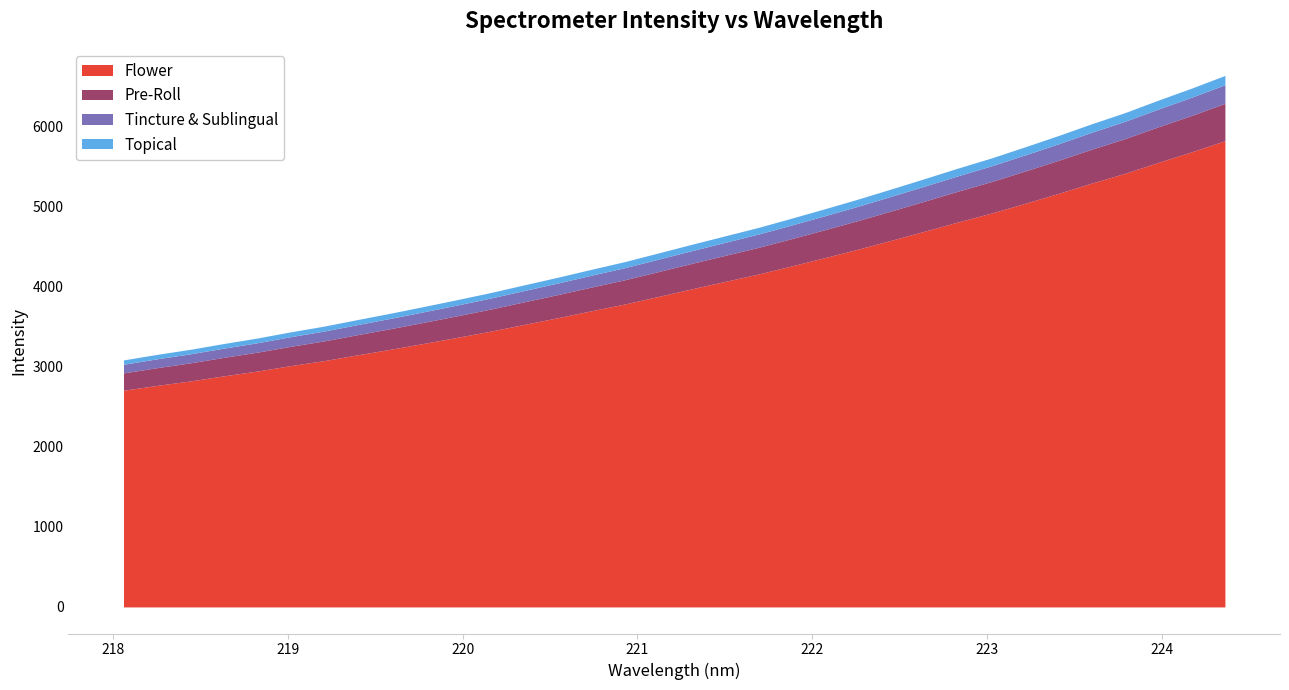

What is the approximate value at 222.8355?

4809.8